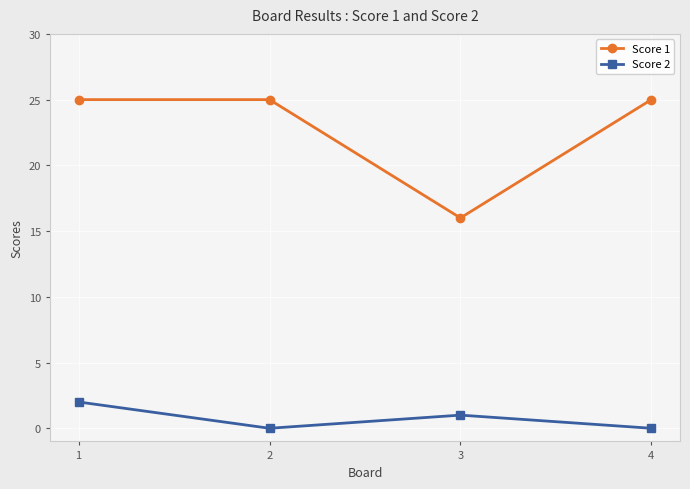

Which series has the widest spread of values?

Score 1